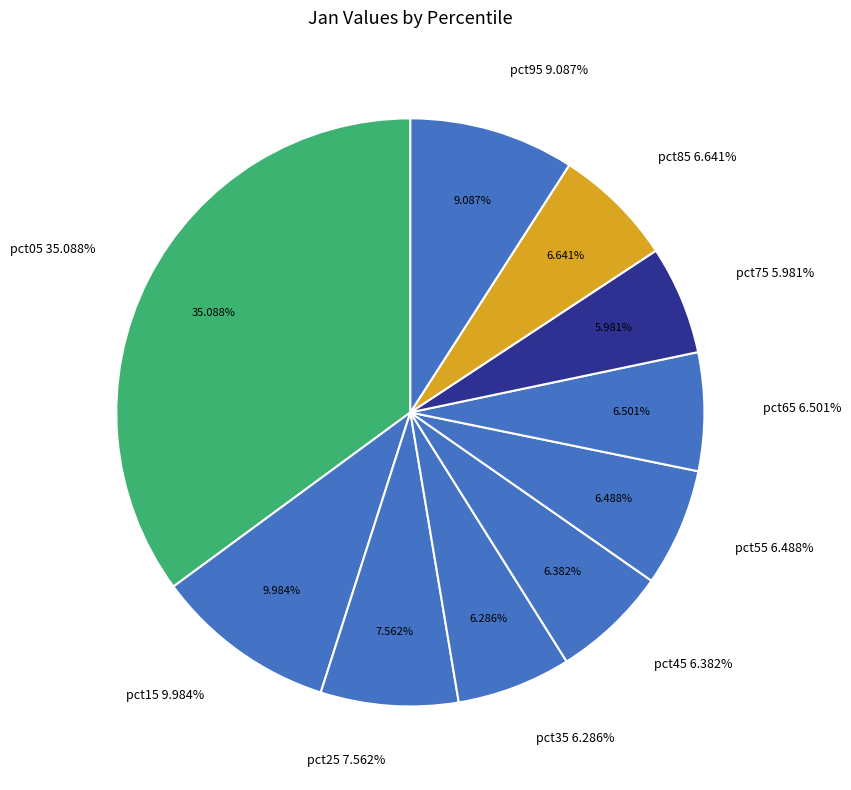

The pct65 slice represents 1% of the pie. True or false?

False